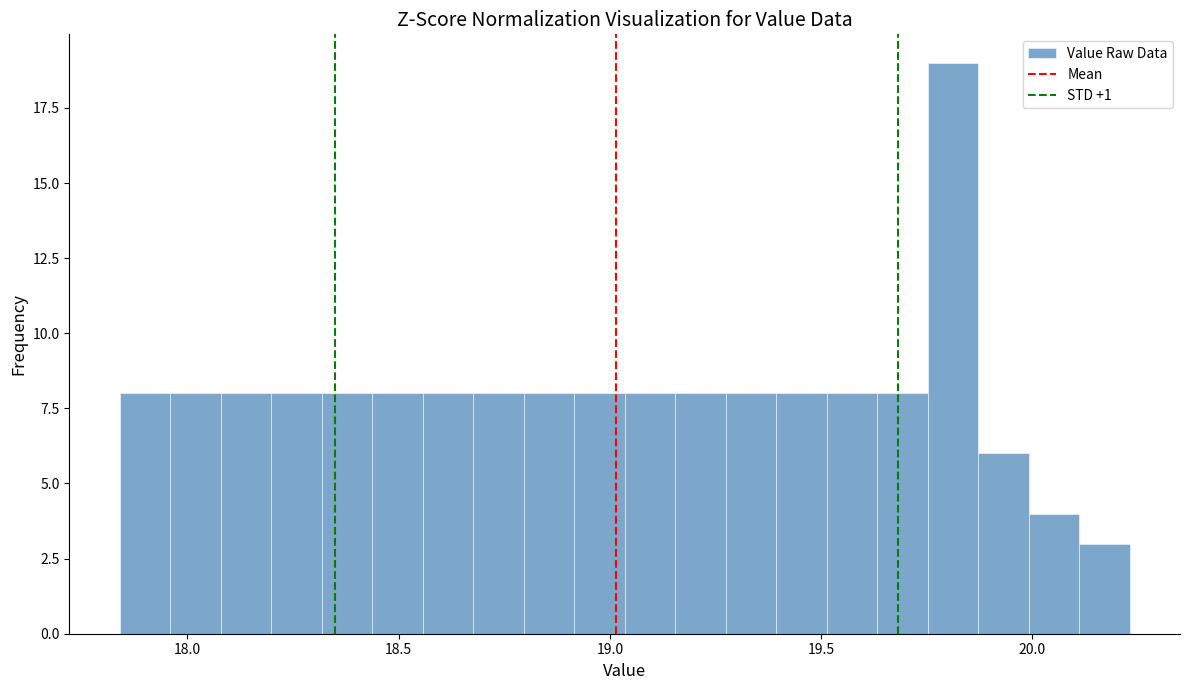

Read against the x-axis, roughly where is the centre of the tallest bar?

19.80